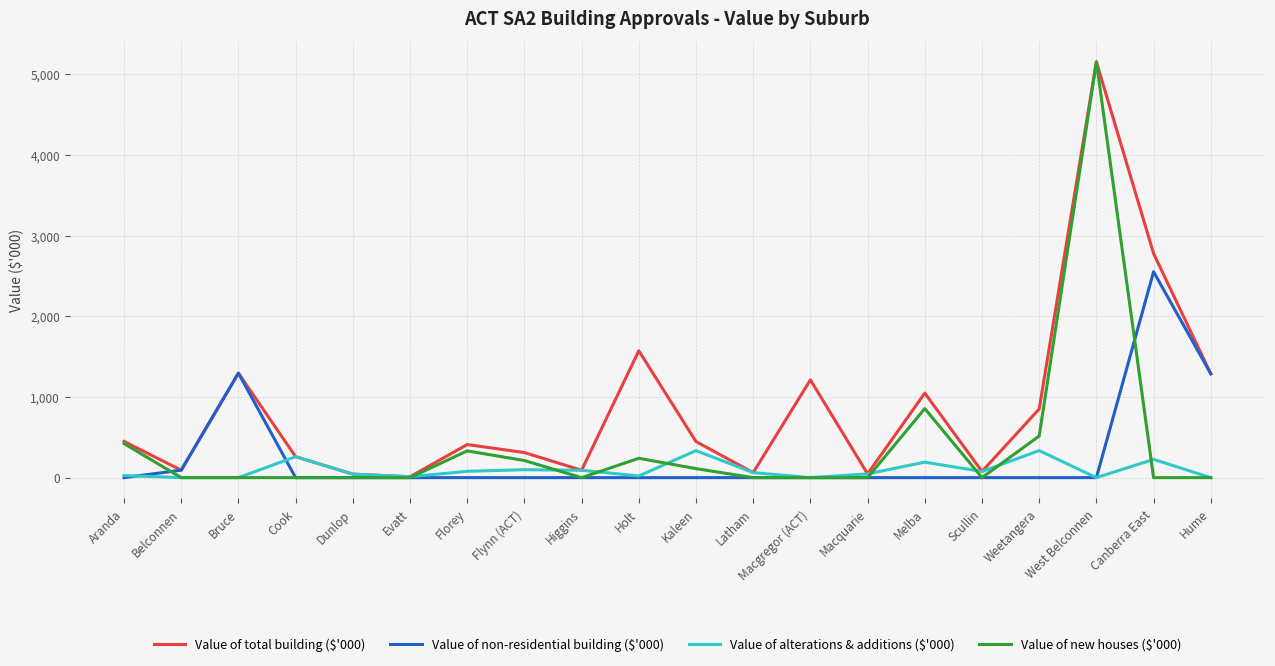

What is the difference between the highest and lowest values at Weetangera?

851.4